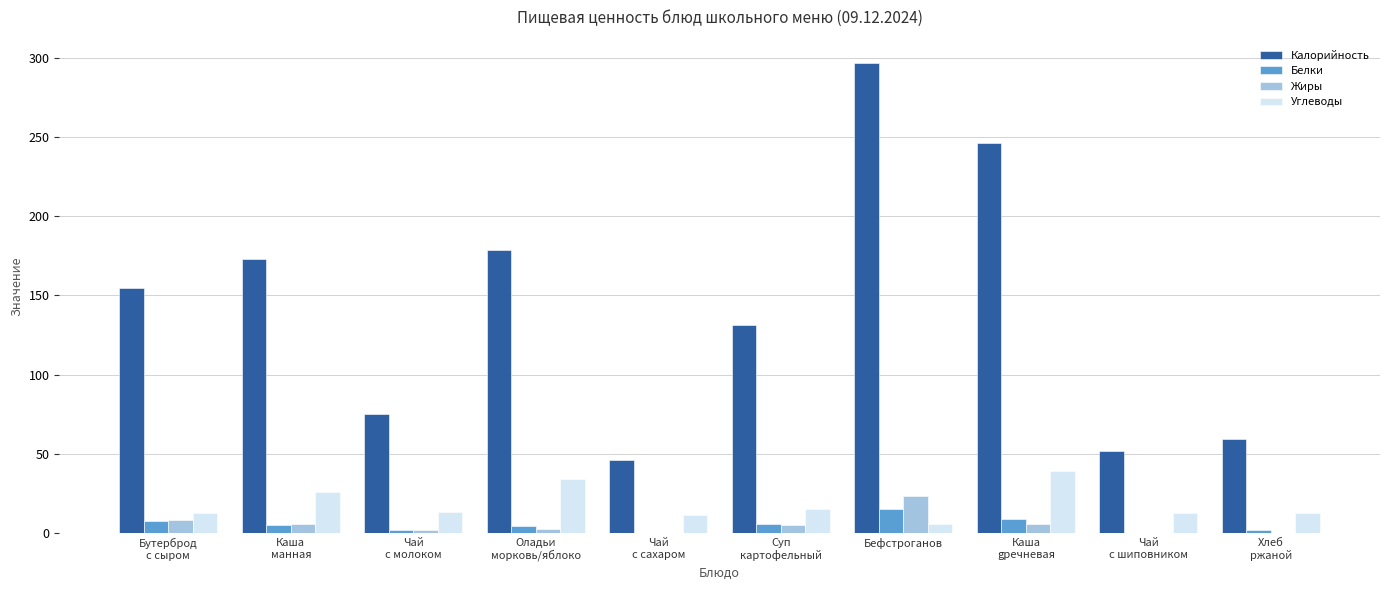

What is the sum of the Жиры values at Суп
картофельный and Хлеб
ржаной?

5.5